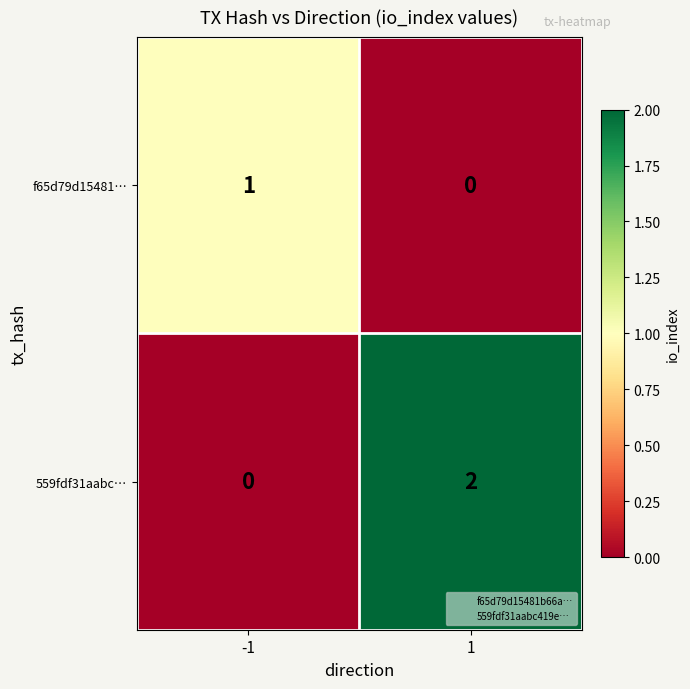

Reading right to left, list all the values displayed in this chart.

f65d79d15481…: 1=0	-1=1
559fdf31aabc…: 1=2	-1=0